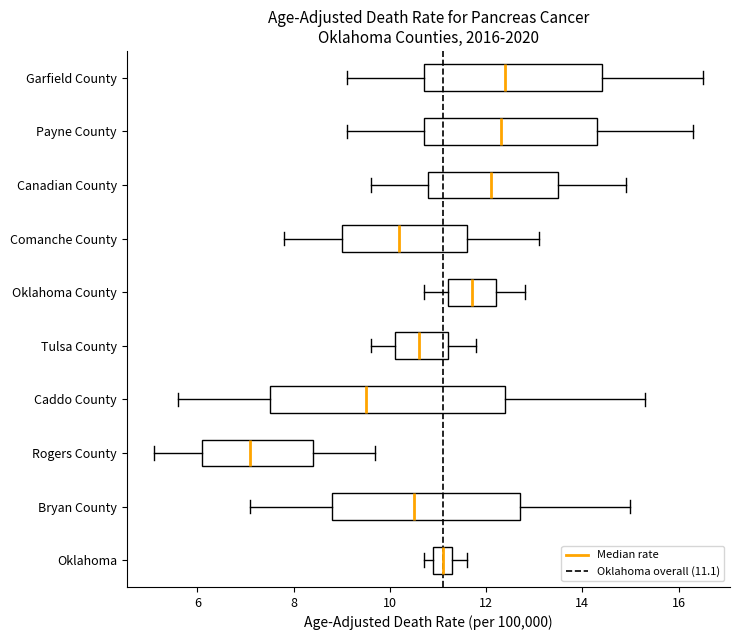

Reading bottom to top, read every box against the x-axis: the position of its median line, the range the box covers, and the ends of its whiskers. The values are not printed on the chart, so give them approximately, as read against the axis.

Oklahoma: median 11.2, box 11.0 to 11.4, whiskers 10.8 to 11.6
Bryan County: median 10.6, box 8.8 to 12.8, whiskers 7.2 to 15.0
Rogers County: median 7.2, box 6.2 to 8.4, whiskers 5.2 to 9.8
Caddo County: median 9.6, box 7.6 to 12.4, whiskers 5.6 to 15.4
Tulsa County: median 10.6, box 10.2 to 11.2, whiskers 9.6 to 11.8
Oklahoma County: median 11.8, box 11.2 to 12.2, whiskers 10.8 to 12.8
Comanche County: median 10.2, box 9.0 to 11.6, whiskers 7.8 to 13.2
Canadian County: median 12.2, box 10.8 to 13.6, whiskers 9.6 to 15.0
Payne County: median 12.4, box 10.8 to 14.4, whiskers 9.2 to 16.4
Garfield County: median 12.4, box 10.8 to 14.4, whiskers 9.2 to 16.6